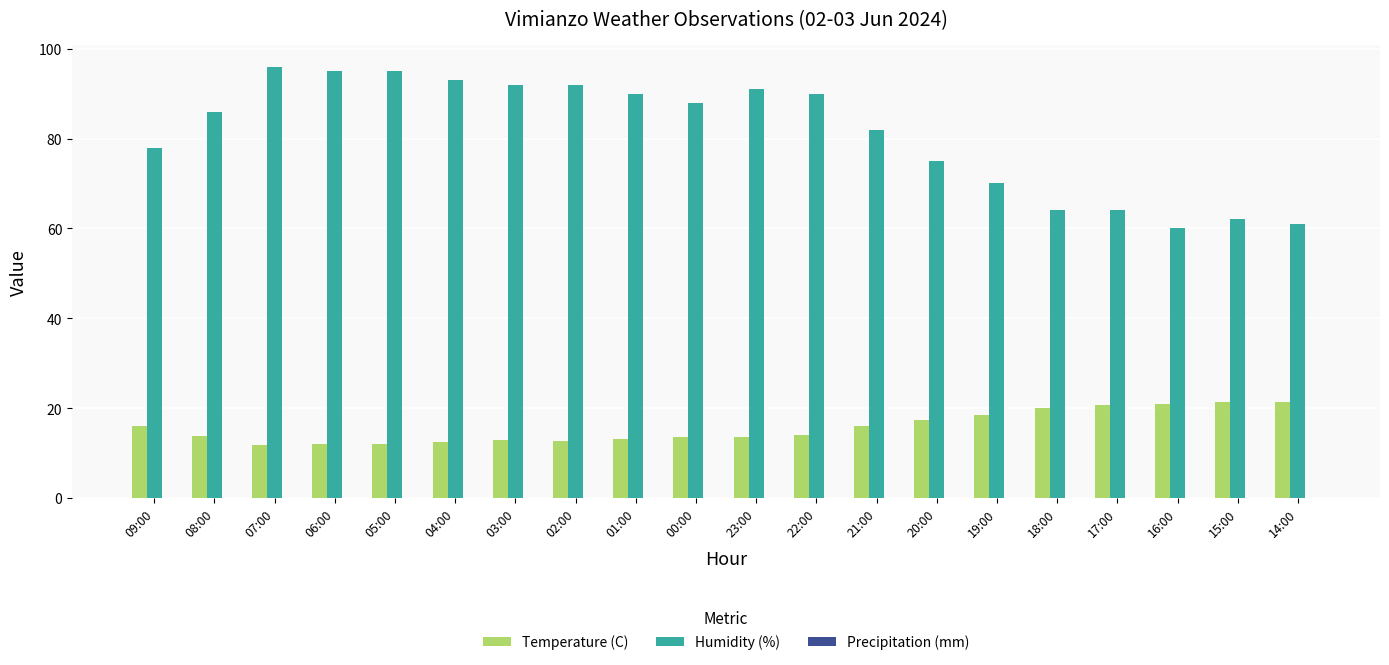

What is the spread (max minus min) of values at 06:00?

82.9